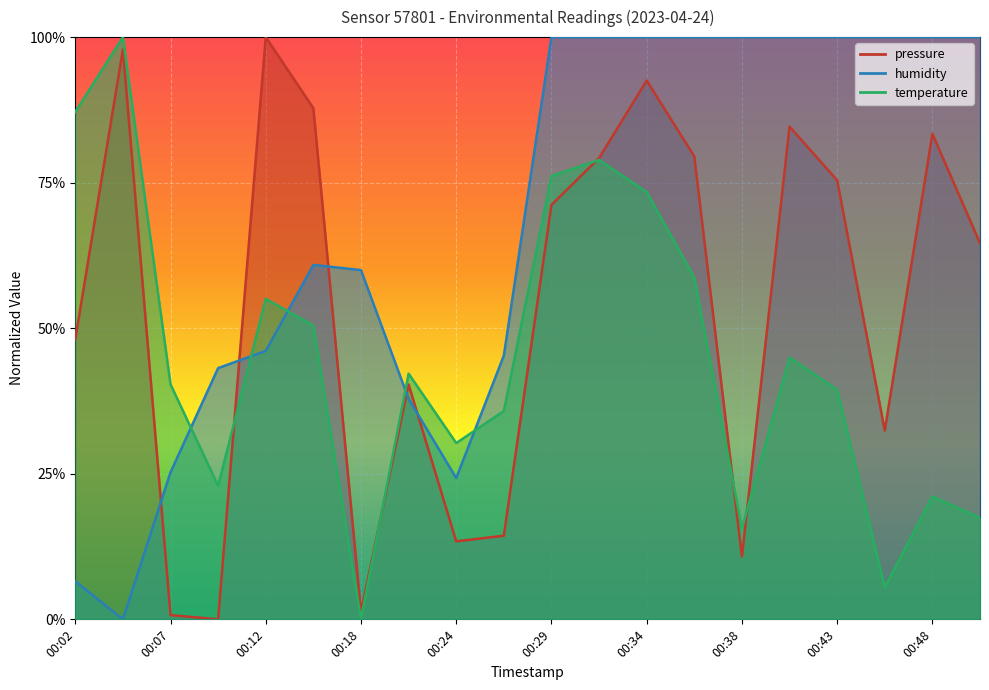

At 00:18, list the series in order from smallest to largest.

temperature, pressure, humidity